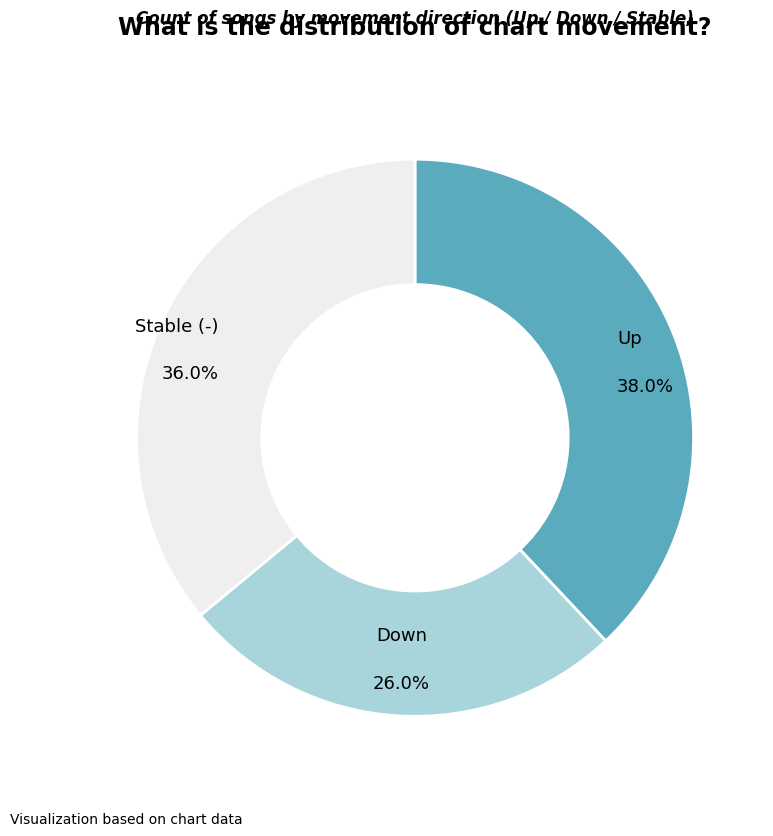

Does Up account for over 50% of the chart?

No